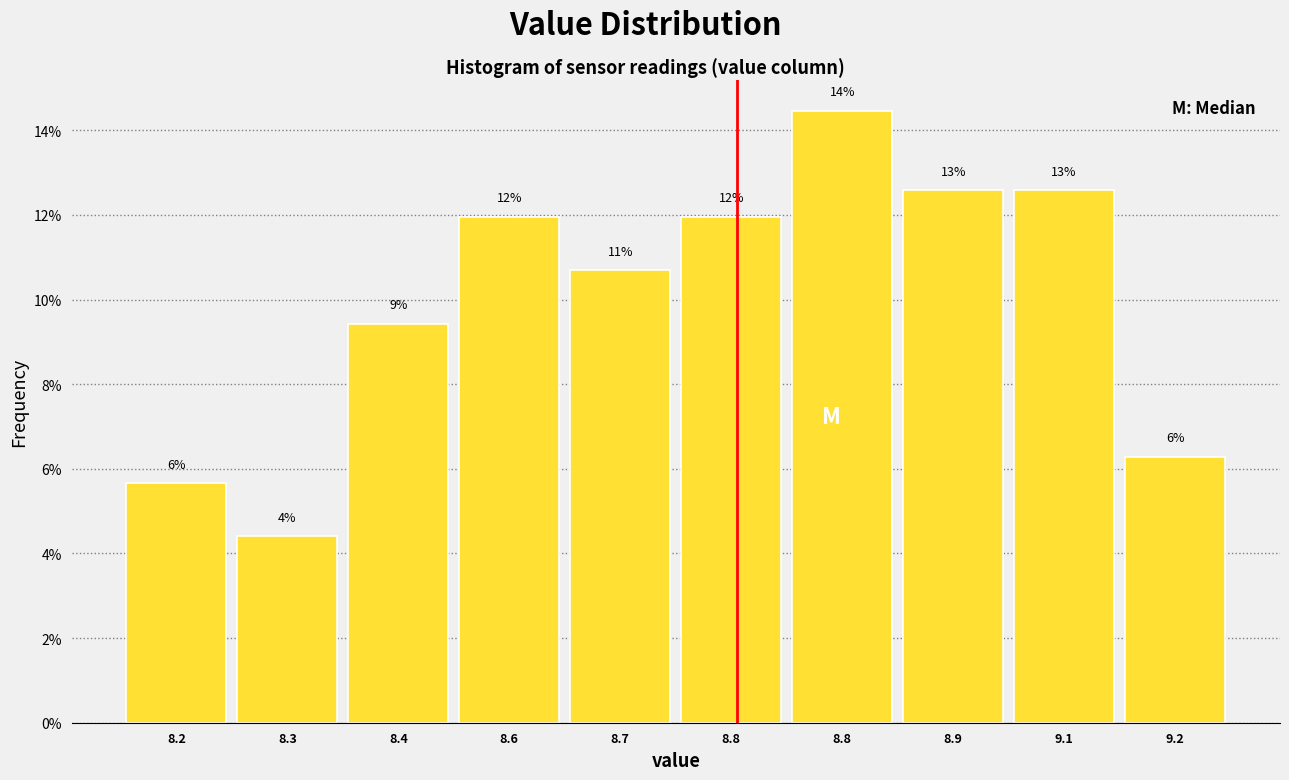

How many bars are there in total?

10